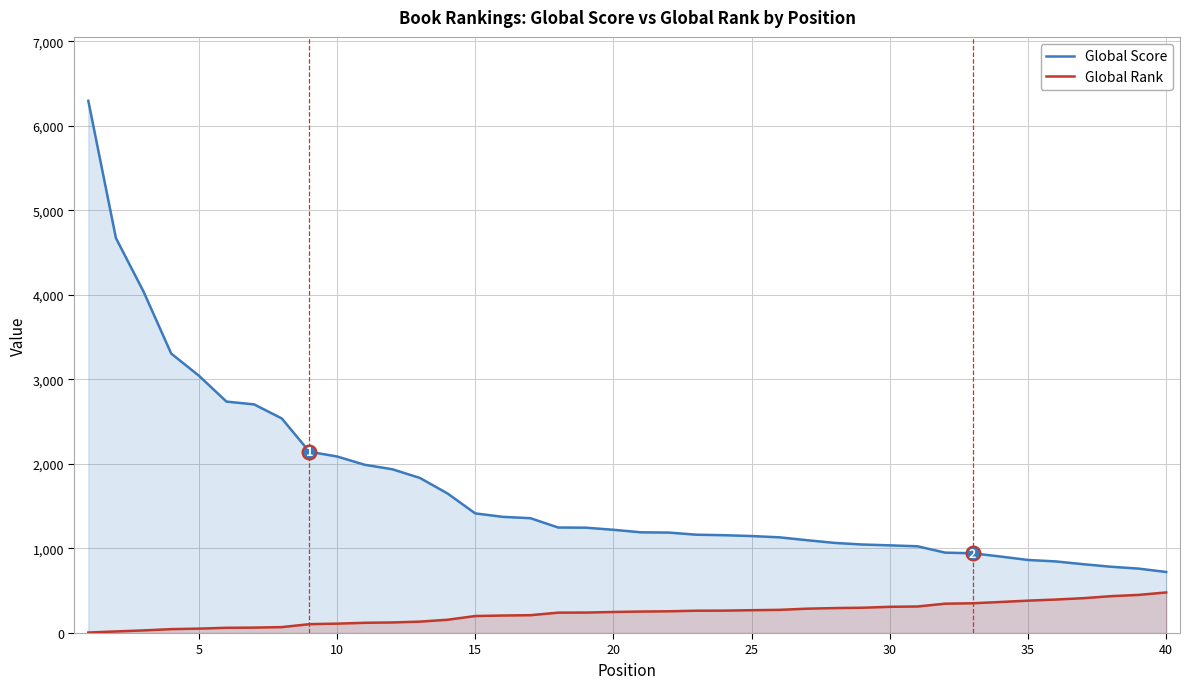

Which series has the widest spread of values?

Global Score